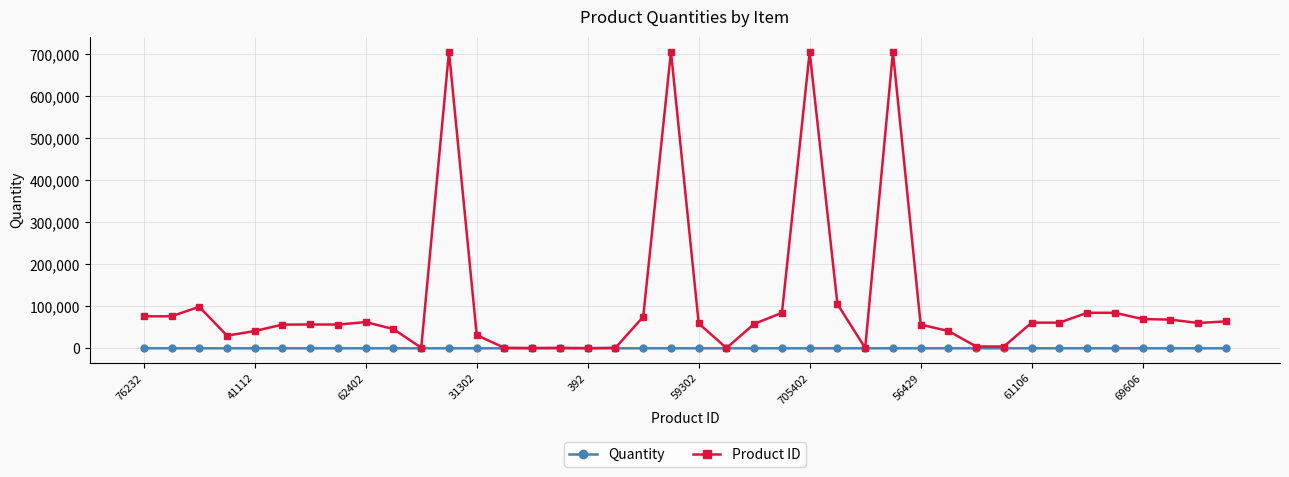

True or false: Product ID has more than 2 interior local peaks.

True